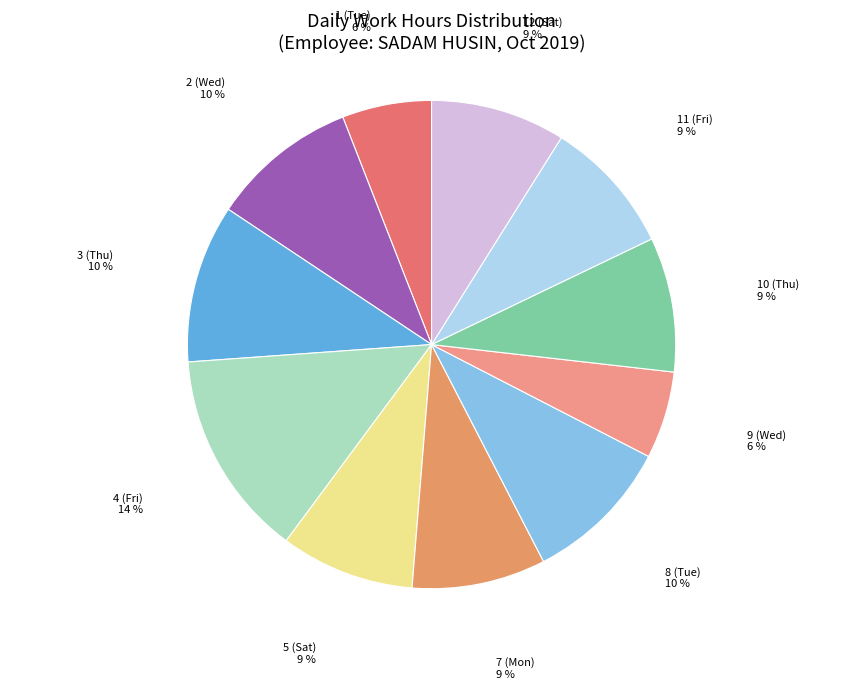

Count the number of slices in the pie.

11